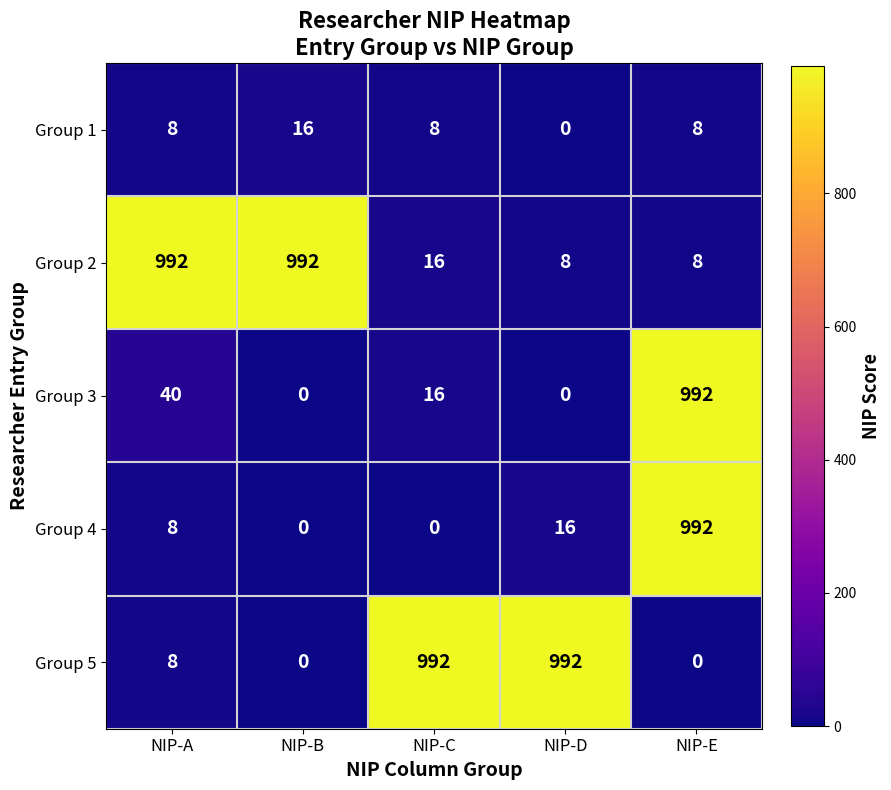

True or false: Group 4 has a value of 16 at NIP-D.

True